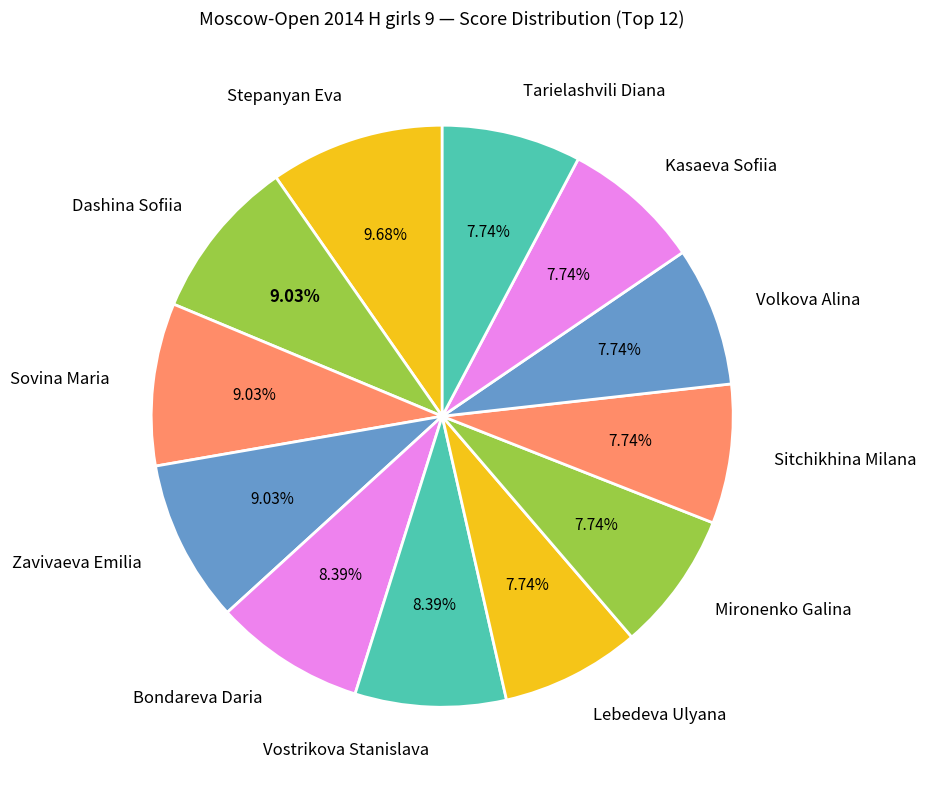

The Tarielashvili Diana slice represents 1% of the pie. True or false?

False